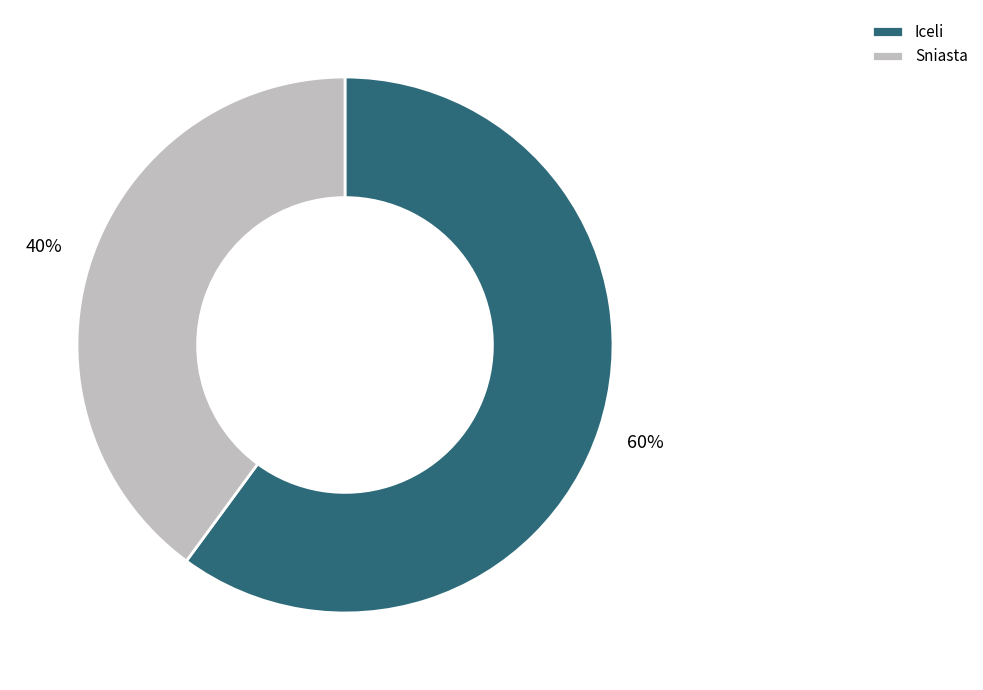

Do Iceli and Sniasta together represent more than half of the pie?

Yes